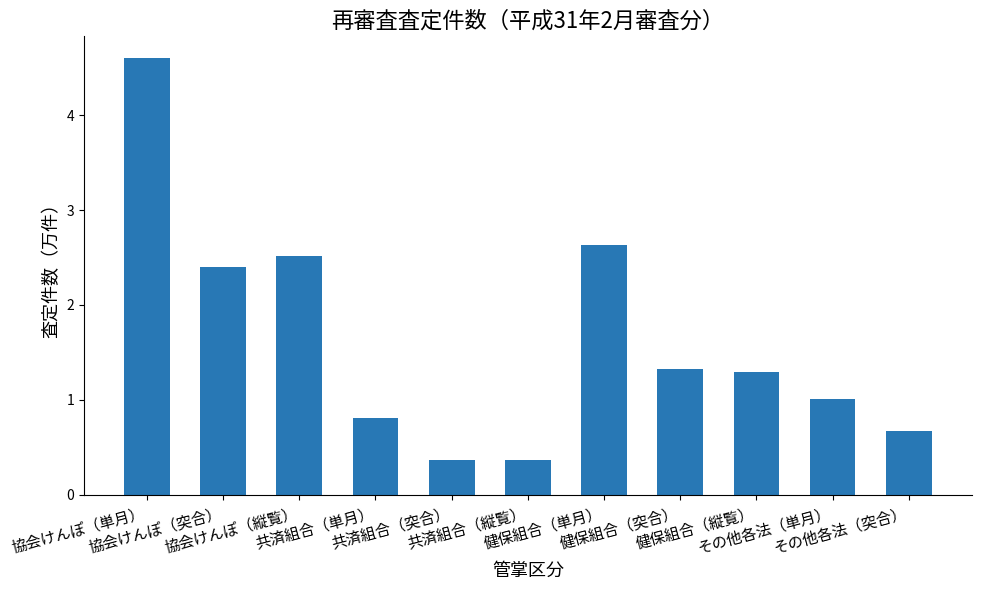

What is the difference between the maximum and minimum values?

4.2